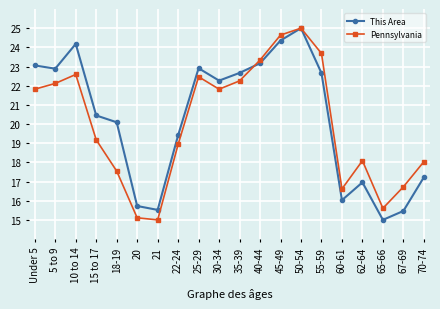

What is the difference between the This Area values at 50-54 and 15 to 17?

4.6